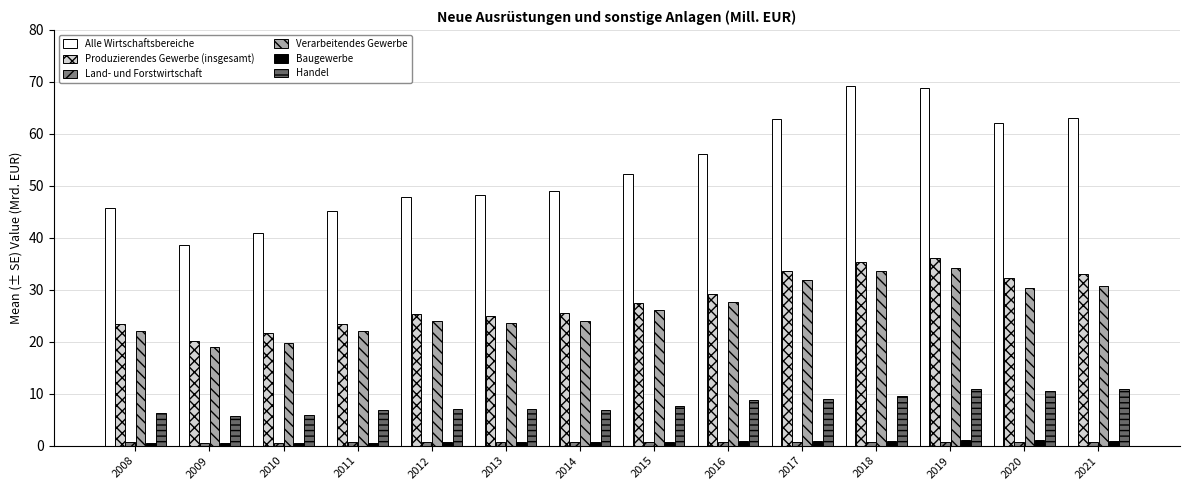

What is the maximum value shown in the chart?

69.3